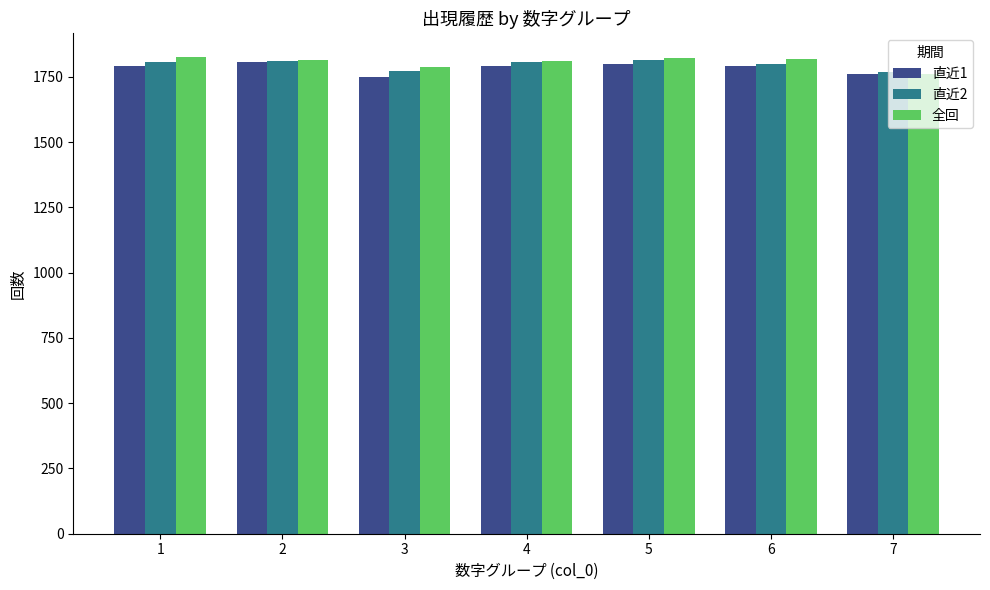

What is the total value across all series at 2?

5435